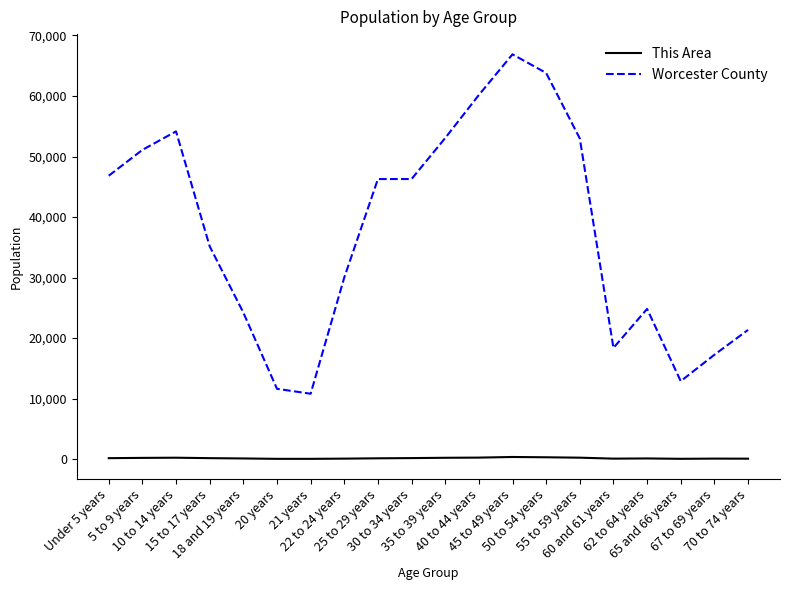

In Worcester County, how many points are lower than both neighbors (excluding endpoints)?

3